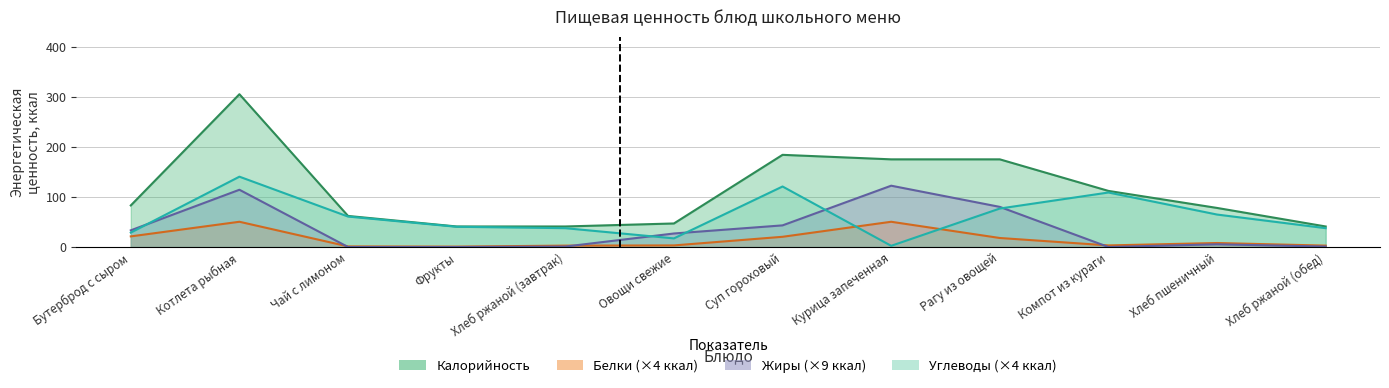

Between Рагу из овощей and Компот из кураги, which is larger?

Рагу из овощей